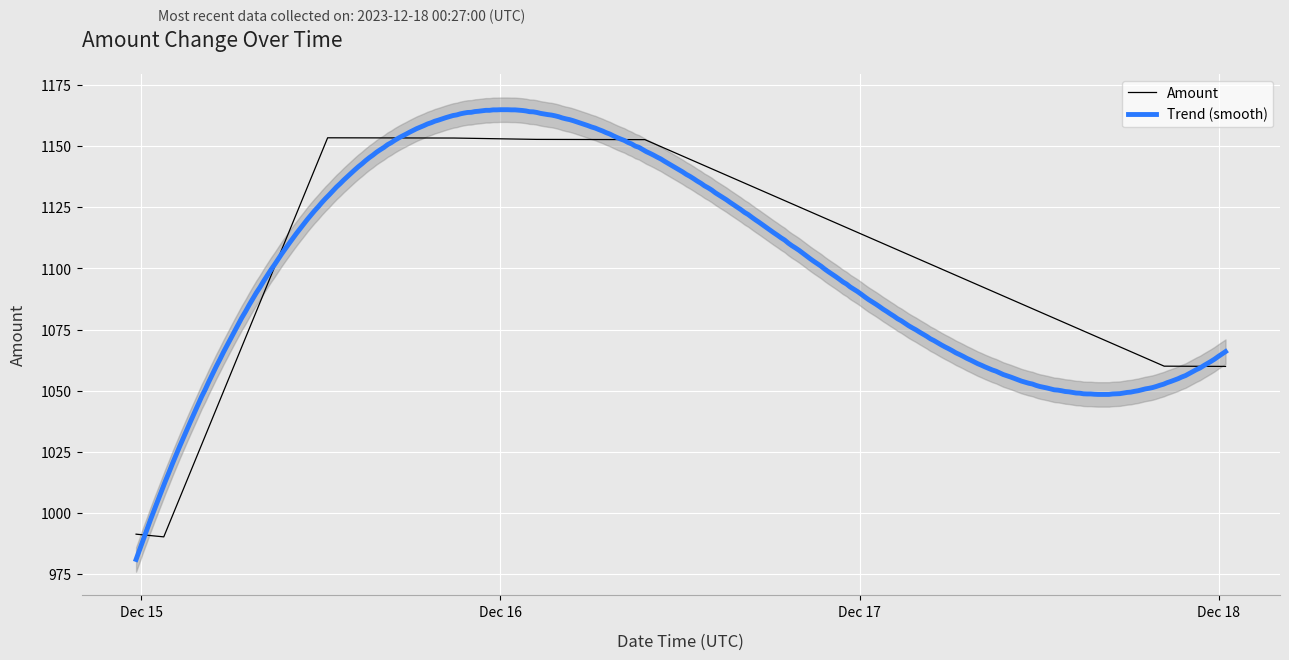

How many points are higher than both their immediate neighbors (excluding endpoints)?

1